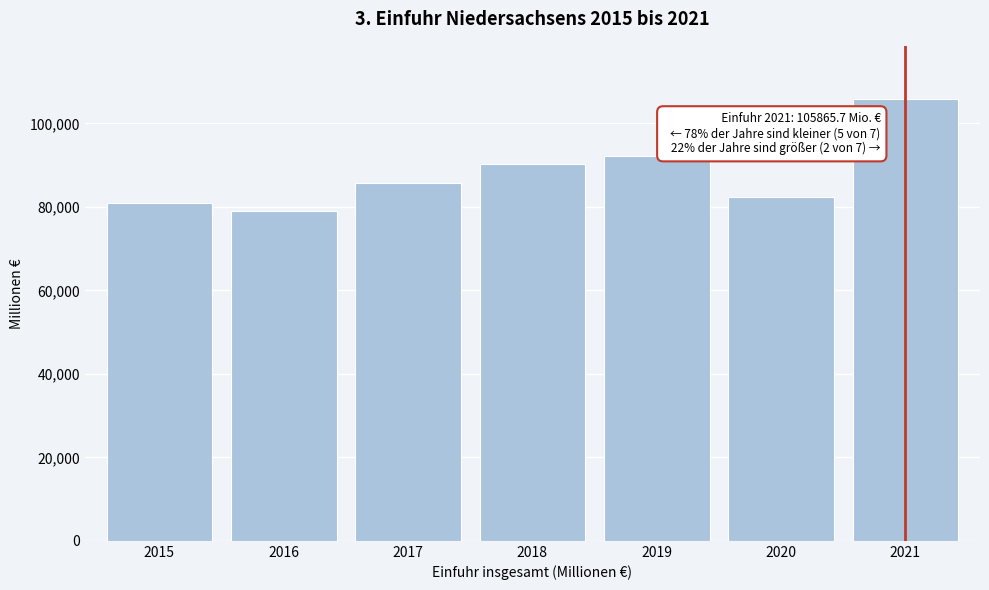

Reading right to left, transcribe all the data shown in this chart.

2021=105865.7	2020=82302.1	2019=92181.6	2018=90168.7	2017=85695.0	2016=79007.9	2015=80975.2